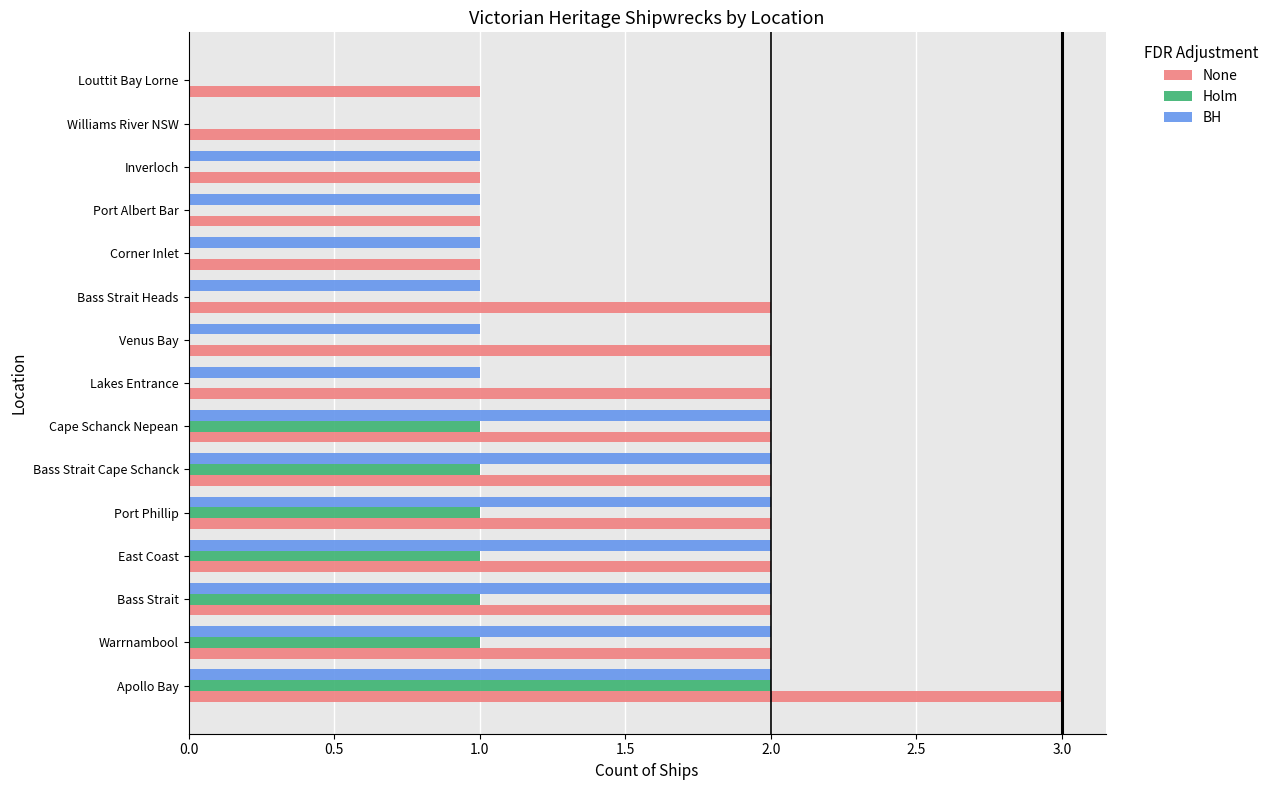

Between Lakes Entrance and Port Albert Bar, which series saw the biggest shift?

None